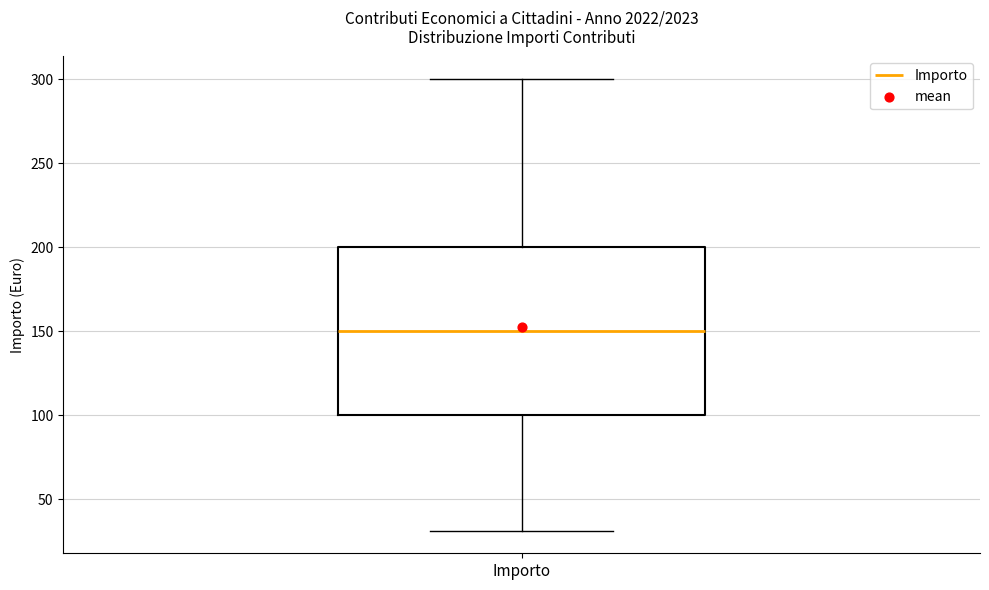

Where does the median line of the box for Importo sit on the y-axis? The values are not printed on the chart, so give them approximately, as read against the axis.

150